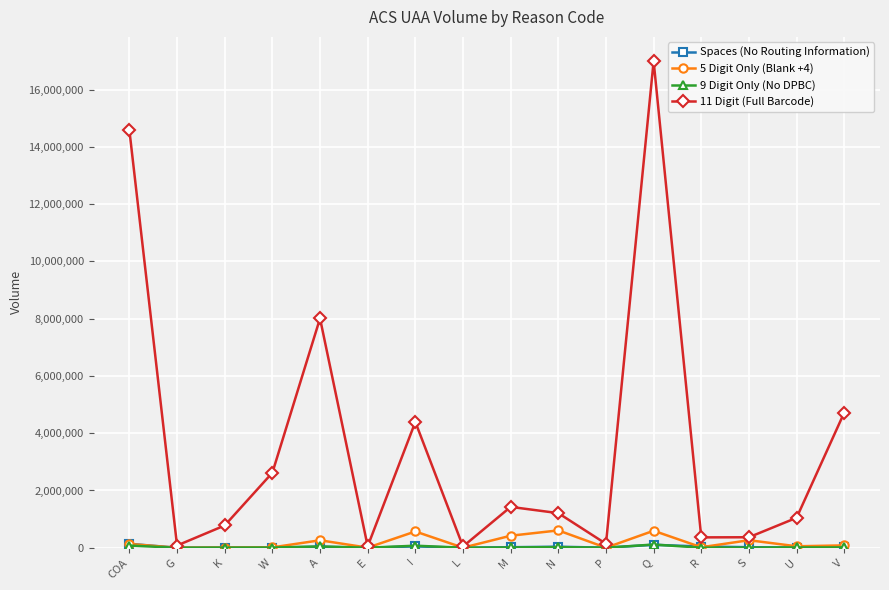

What is the difference between the highest and lowest values at K?

773764